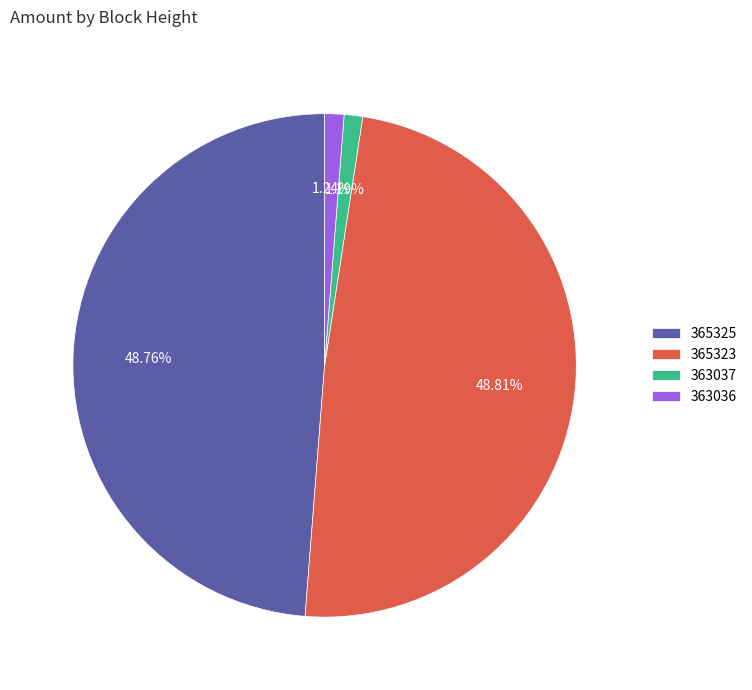

To the nearest percent, what percentage of the pie is 363036?

1%